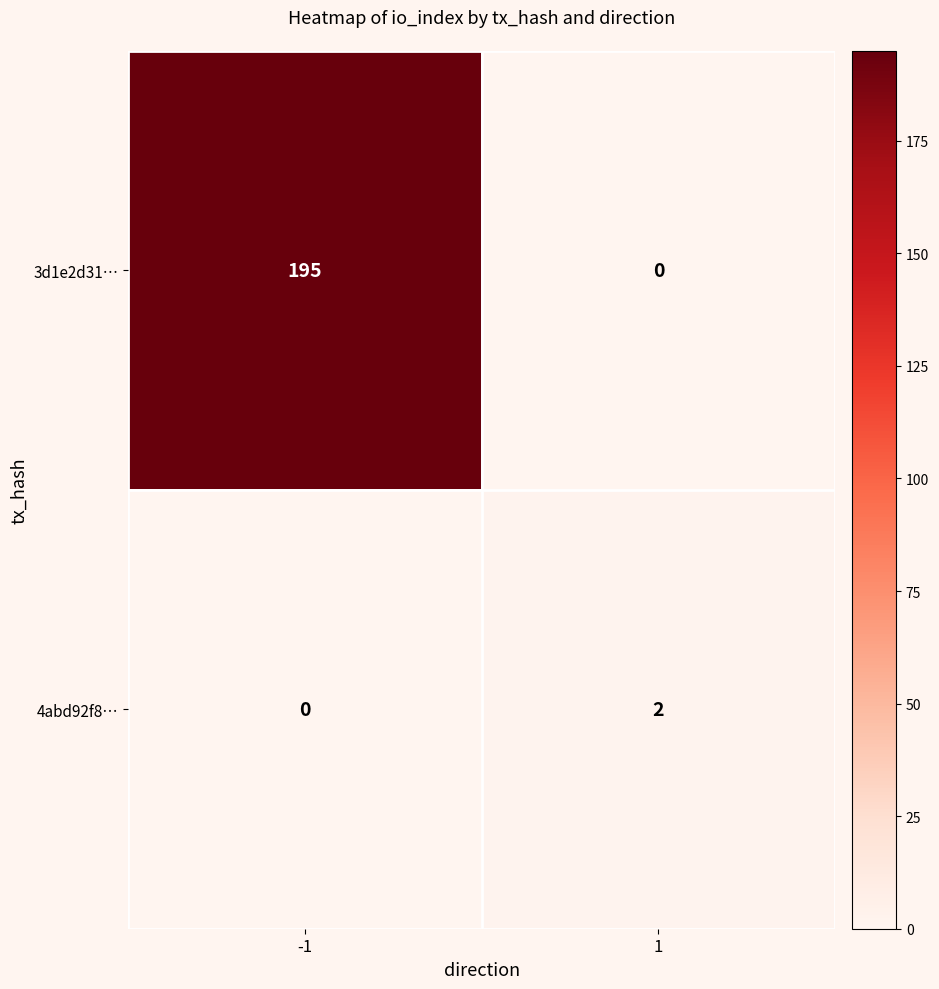

Rank the series by their average value, from lowest to highest.

4abd92f8…, 3d1e2d31…